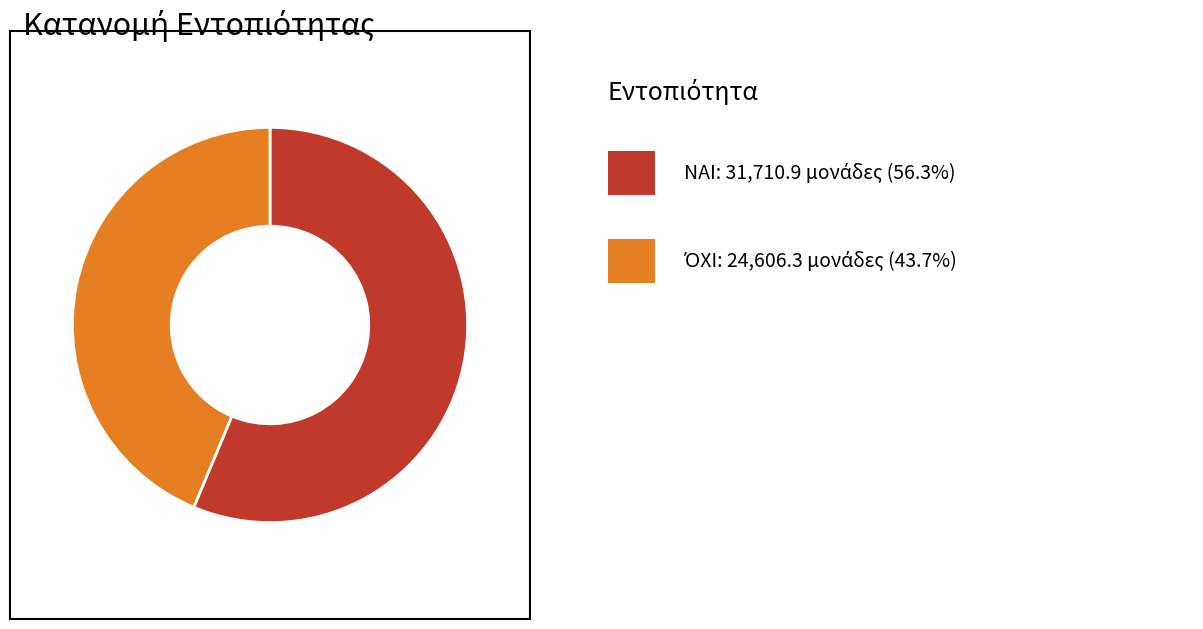

Is there any slice that represents more than half of the pie?

Yes